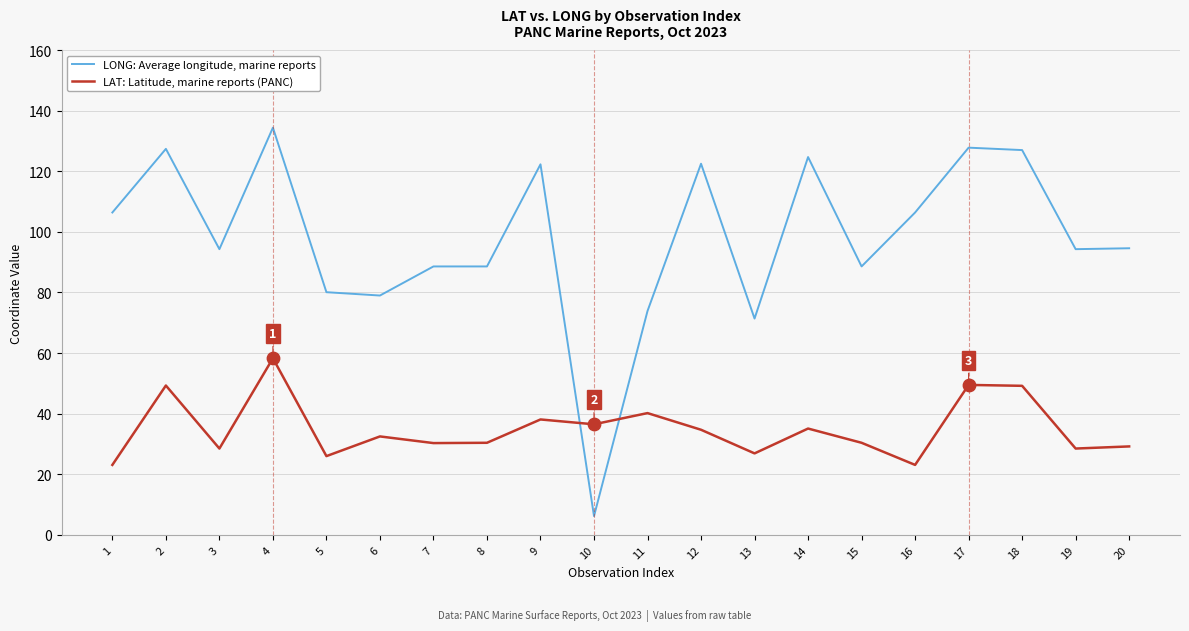

Is the value of LONG: Average longitude, marine reports at 9 greater than the value of LAT: Latitude, marine reports (PANC) at 2?

Yes